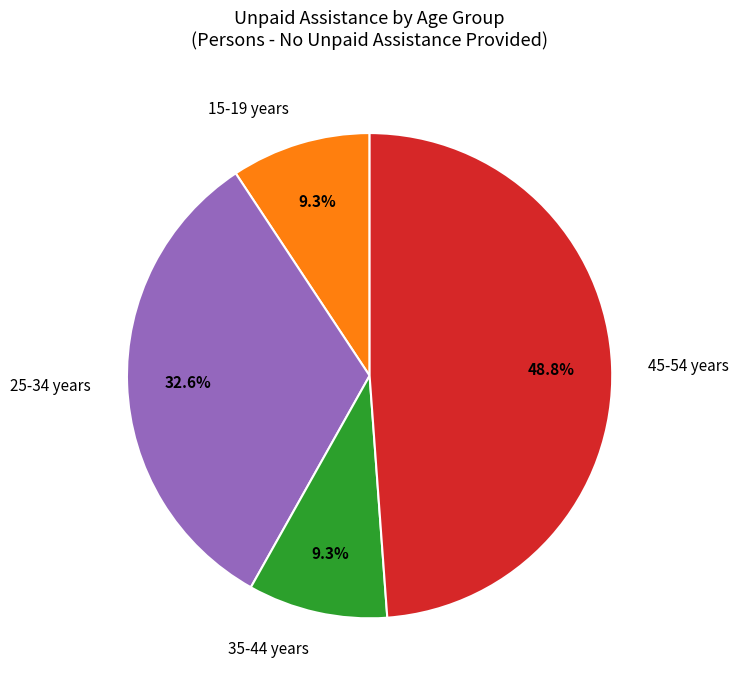

What is the largest slice in the pie chart?

45-54 years